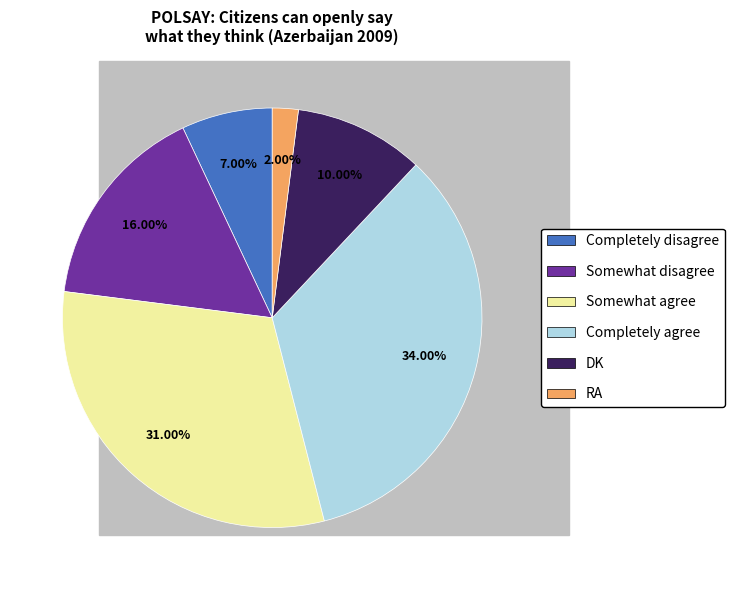

Which category has the biggest portion of the pie?

Completely agree